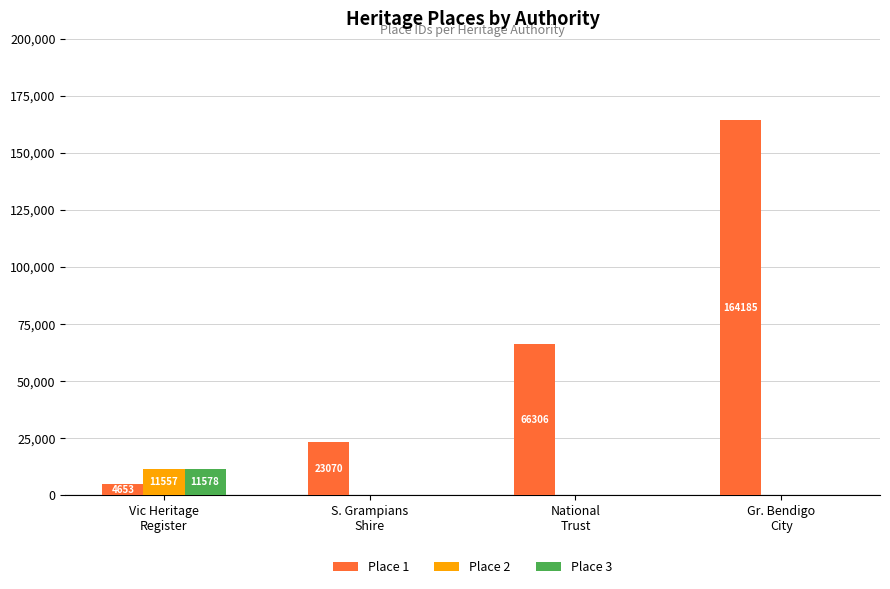

Which series has the largest total across all categories?

Place 1